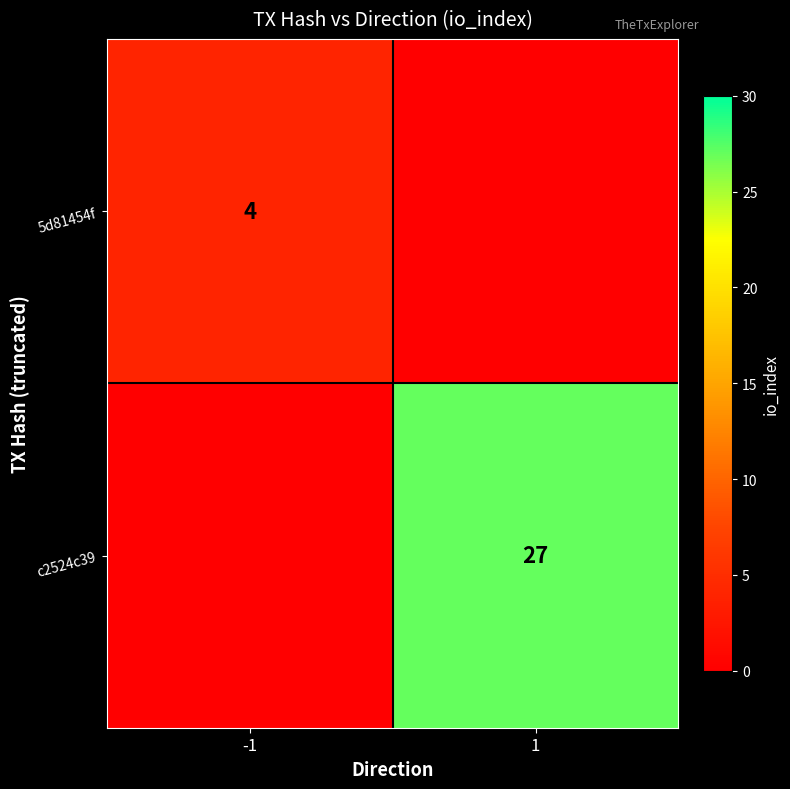

Is the value of c2524c39 at 1 greater than the value of 5d81454f at -1?

Yes